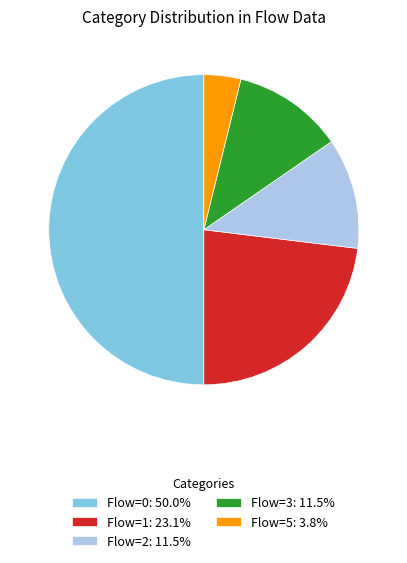

Do Flow=1: 23.1% and Flow=2: 11.5% together represent more than half of the pie?

No